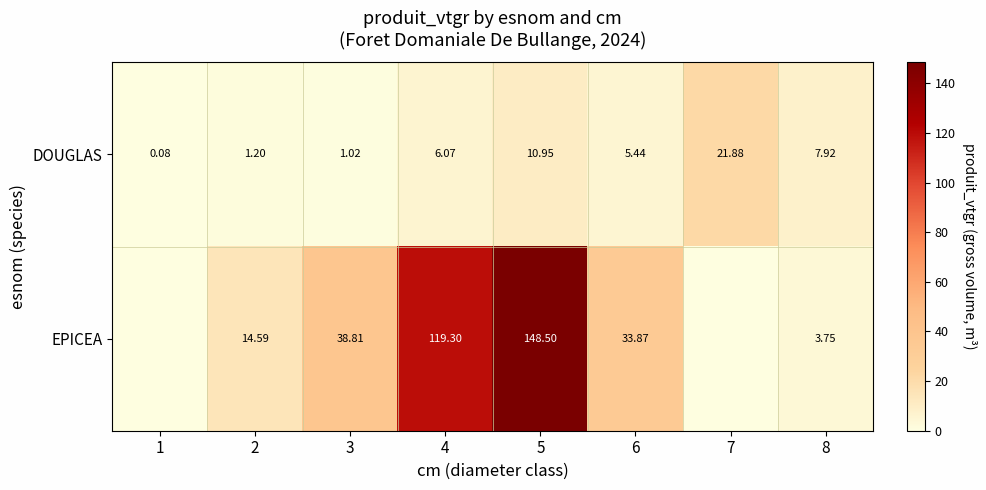

Is the value of EPICEA at 5 greater than the value of DOUGLAS at 8?

Yes